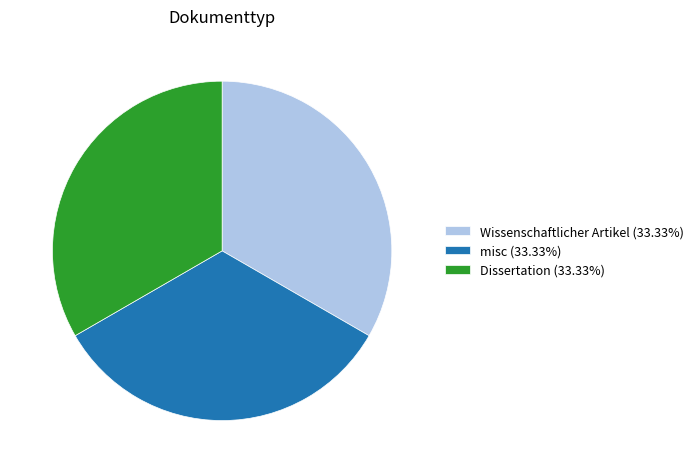

Approximately how many times larger is the value at misc (33.33%) compared to Dissertation (33.33%)?

1.0